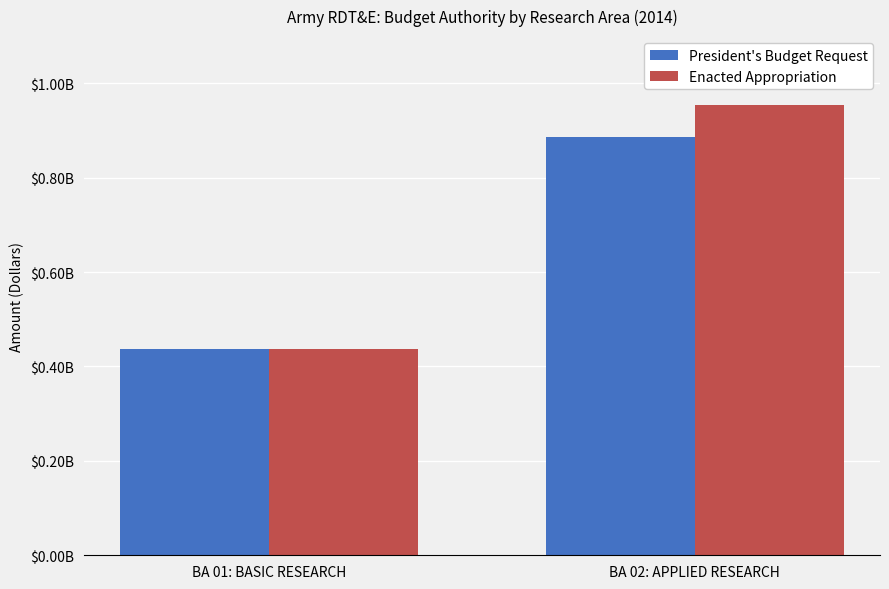

List the labels in order of Enacted Appropriation value, smallest first.

BA 01: BASIC RESEARCH, BA 02: APPLIED RESEARCH